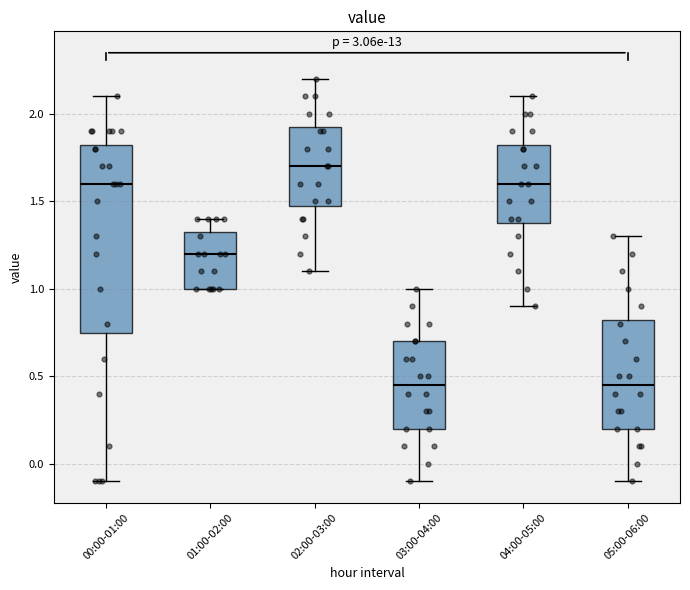

Which box's median line is the highest?

02:00-03:00